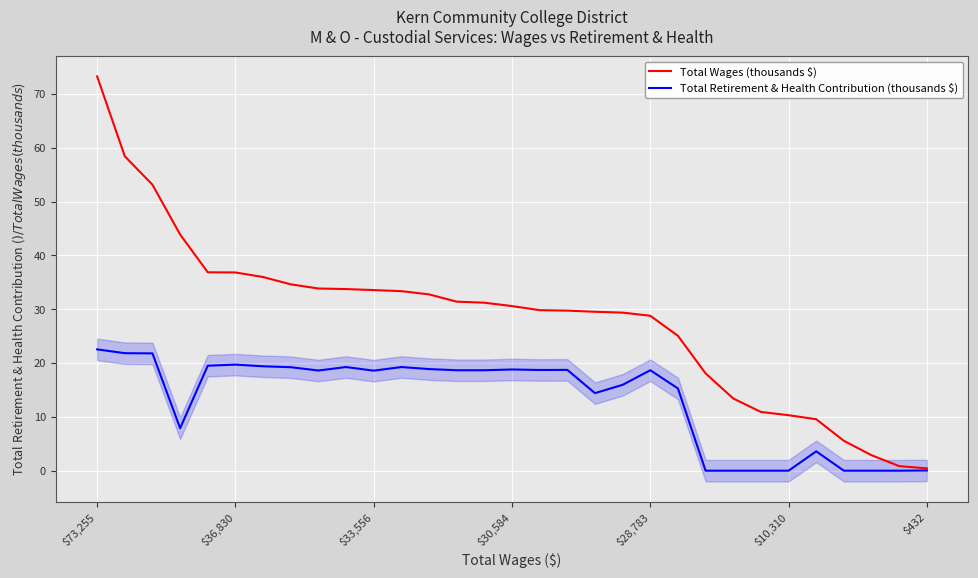

What are all the series names shown in the legend?

Total Wages (thousands $), Total Retirement & Health Contribution (thousands $)